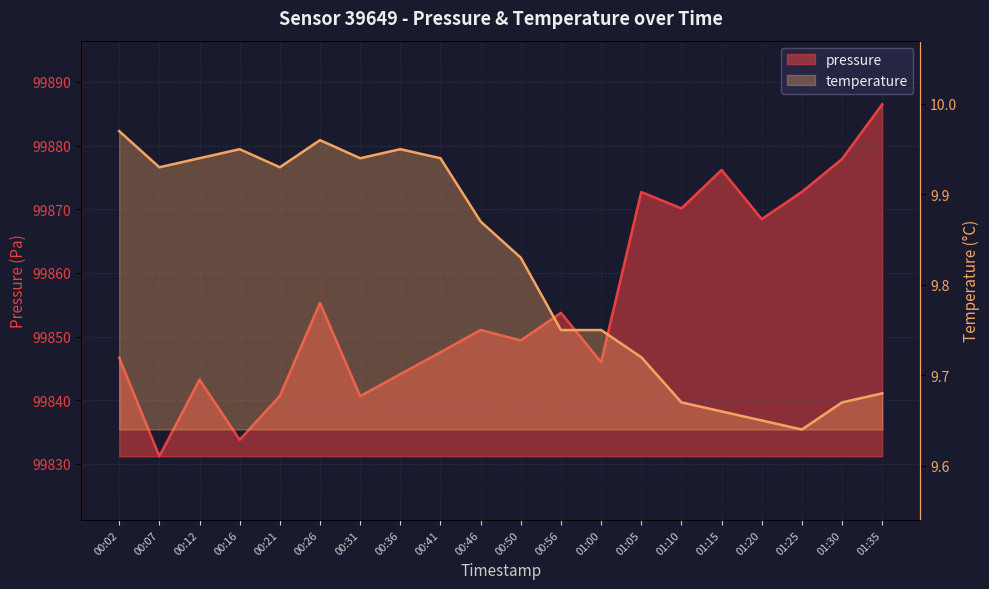

What is the label of the 13th point from the right?

00:36